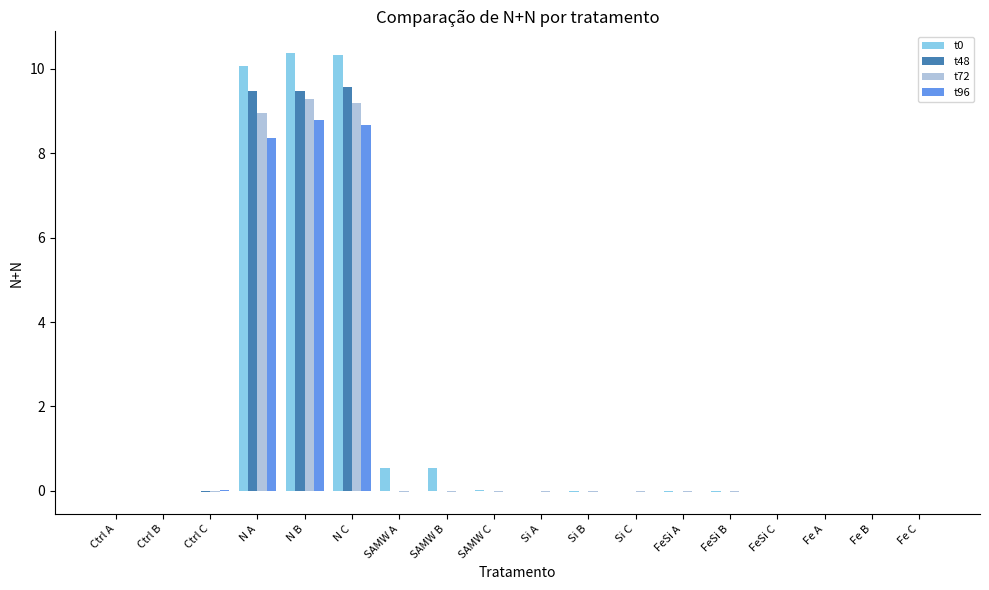

True or false: t96 has a value of -0.0 at FeSi A.

True